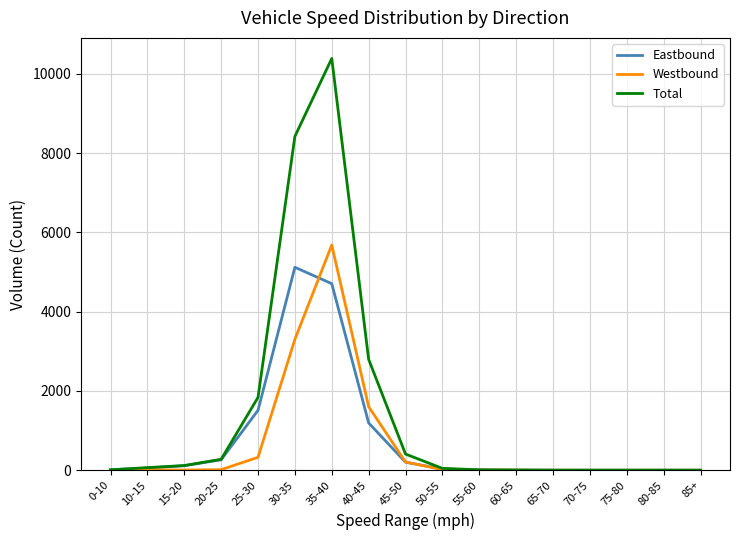

What are all the series names shown in the legend?

Eastbound, Westbound, Total